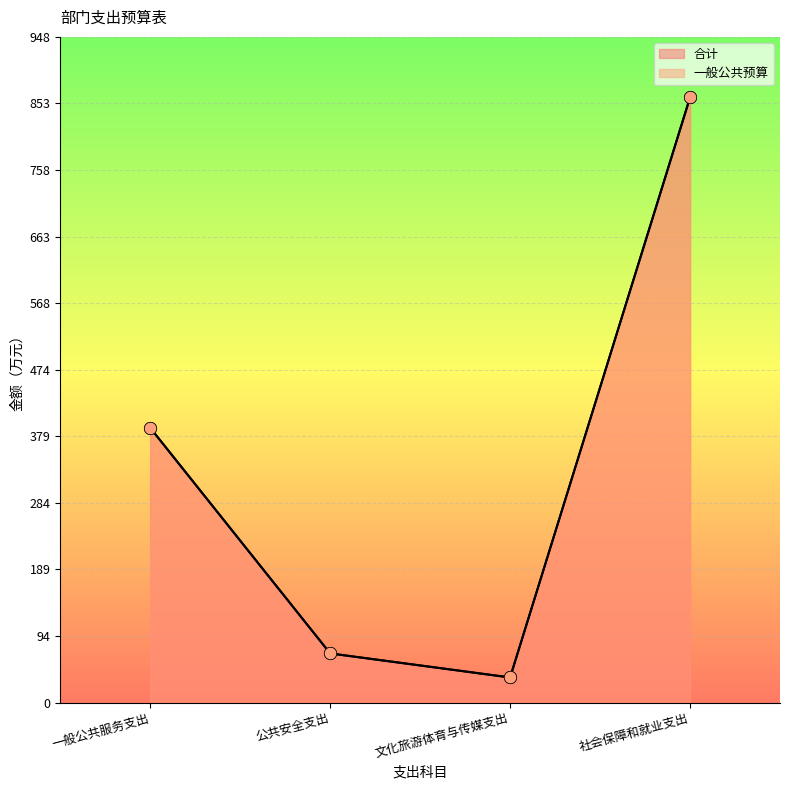

At which category is the sum across all series the highest?

社会保障和就业支出